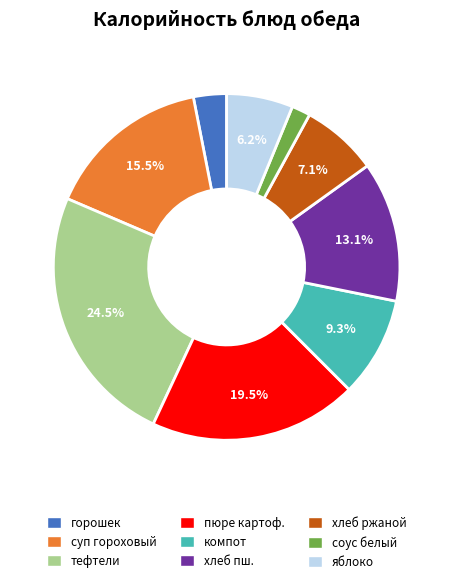

Is there any slice that represents more than half of the pie?

No